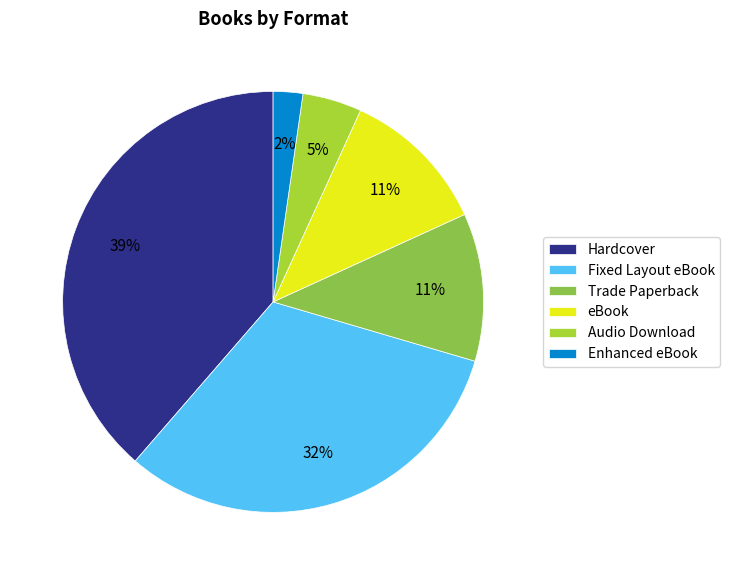

Is there any slice that represents more than half of the pie?

No